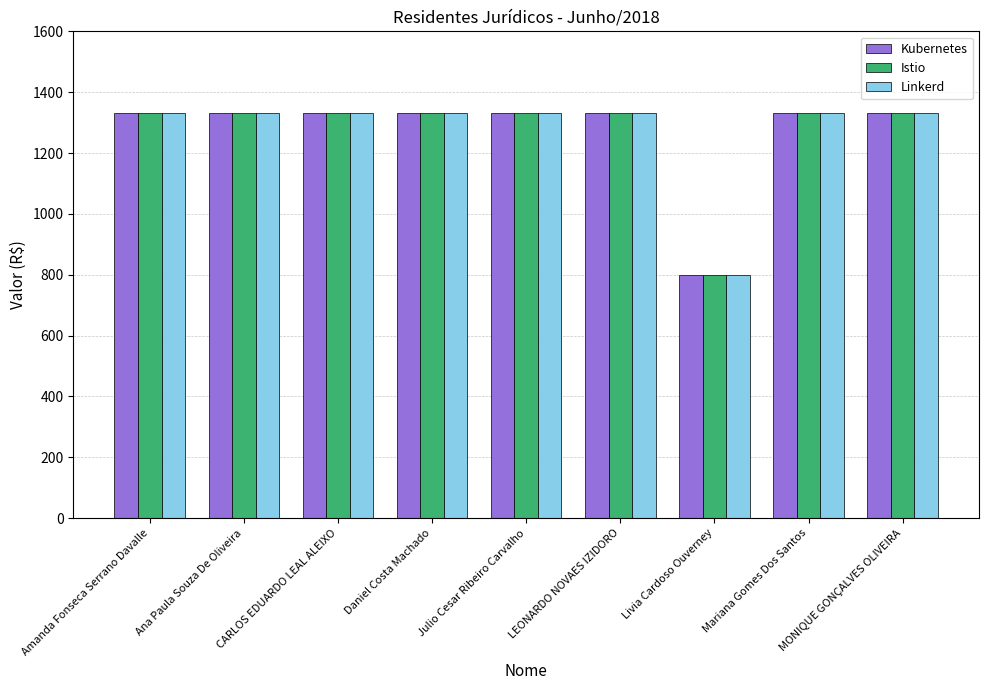

Reading left to right, what are all the values shown in this chart?

Kubernetes: Amanda Fonseca Serrano Davalle=1330	Ana Paula Souza De Oliveira=1330	CARLOS EDUARDO LEAL ALEIXO=1330	Daniel Costa Machado=1330	Julio Cesar Ribeiro Carvalho=1330	LEONARDO NOVAES IZIDORO=1330	Livia Cardoso Ouverney=798	Mariana Gomes Dos Santos=1330	MONIQUE GONÇALVES OLIVEIRA=1330
Istio: Amanda Fonseca Serrano Davalle=1330	Ana Paula Souza De Oliveira=1330	CARLOS EDUARDO LEAL ALEIXO=1330	Daniel Costa Machado=1330	Julio Cesar Ribeiro Carvalho=1330	LEONARDO NOVAES IZIDORO=1330	Livia Cardoso Ouverney=798	Mariana Gomes Dos Santos=1330	MONIQUE GONÇALVES OLIVEIRA=1330
Linkerd: Amanda Fonseca Serrano Davalle=1330	Ana Paula Souza De Oliveira=1330	CARLOS EDUARDO LEAL ALEIXO=1330	Daniel Costa Machado=1330	Julio Cesar Ribeiro Carvalho=1330	LEONARDO NOVAES IZIDORO=1330	Livia Cardoso Ouverney=798	Mariana Gomes Dos Santos=1330	MONIQUE GONÇALVES OLIVEIRA=1330